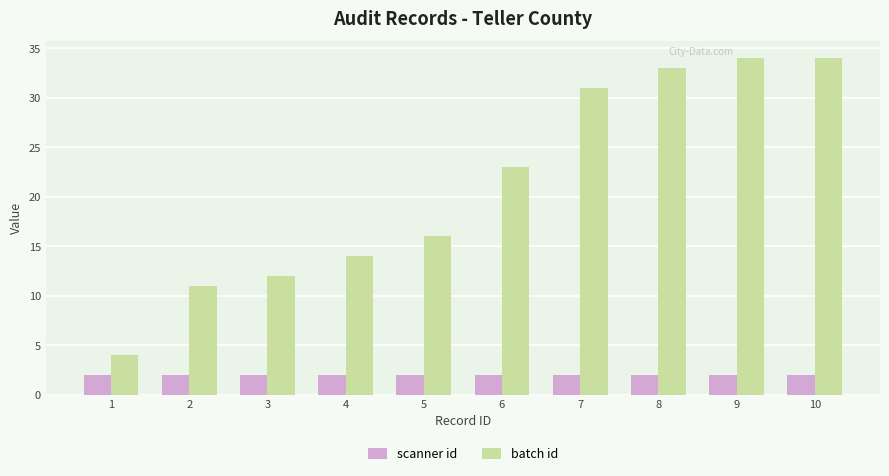

Count the number of categories in the chart.

10